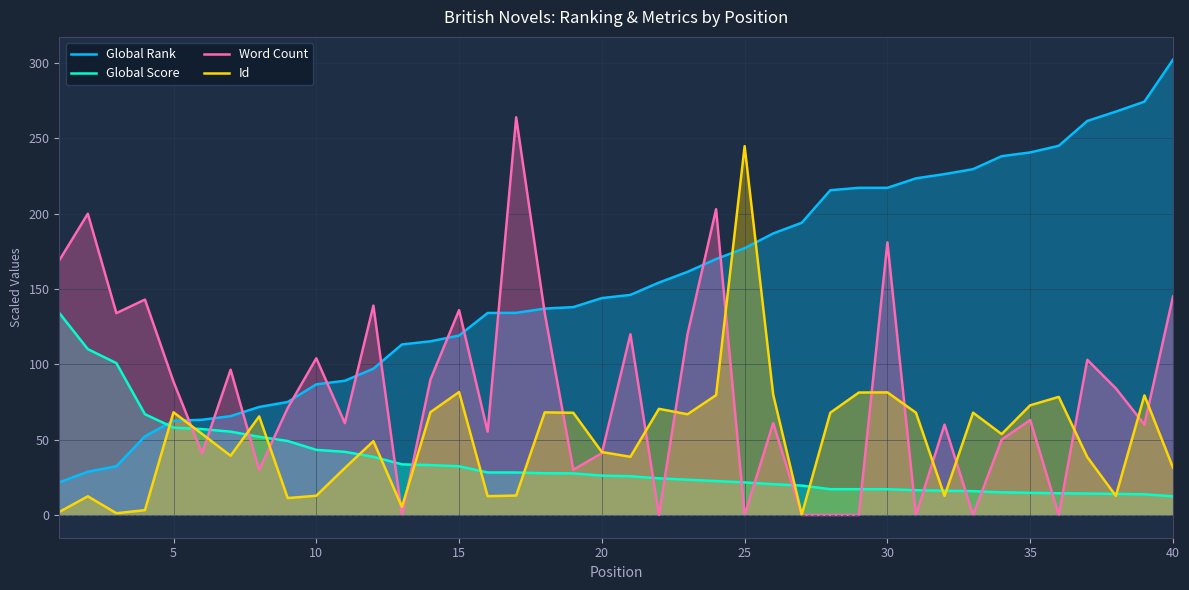

What is the greatest value displayed?

302.3